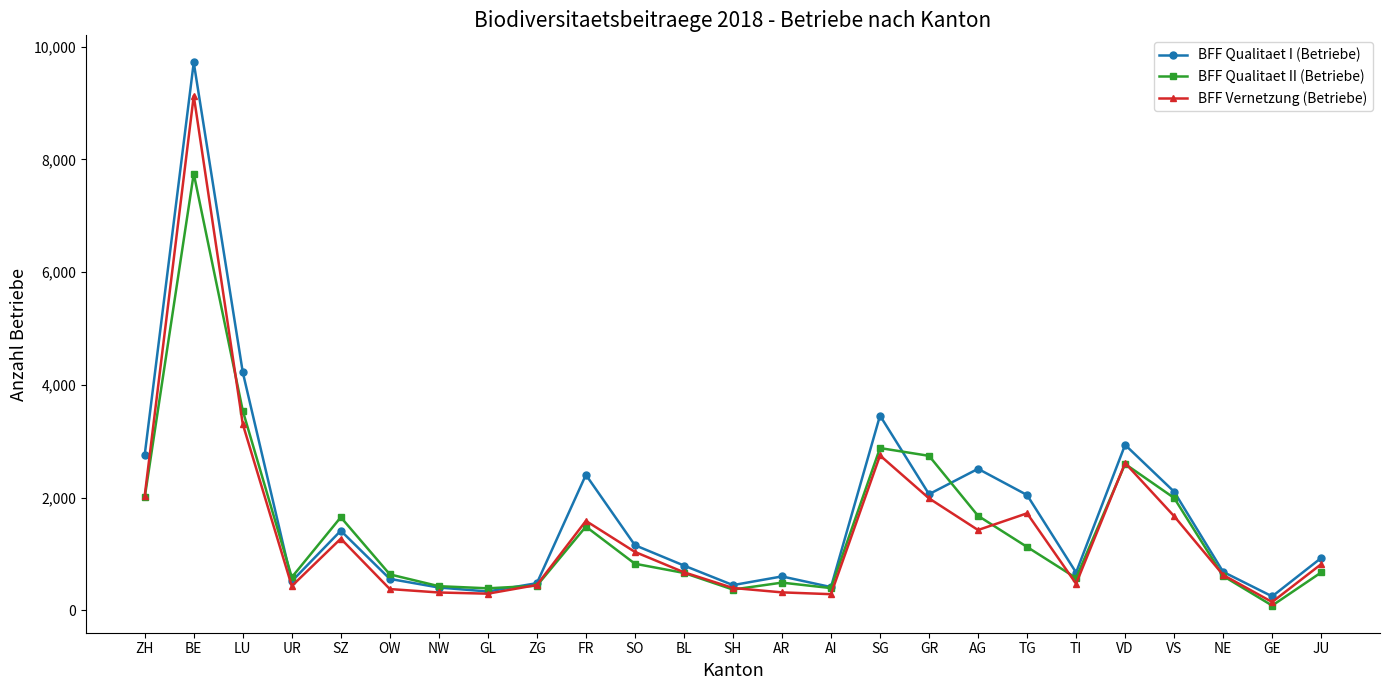

What is the lowest value of the BFF Qualitaet I (Betriebe) series?

247